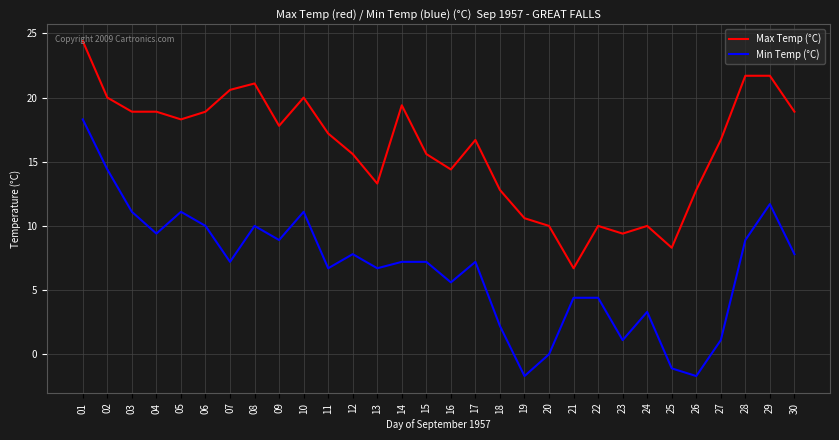

True or false: Min Temp (°C) and Max Temp (°C) cross at least once.

False